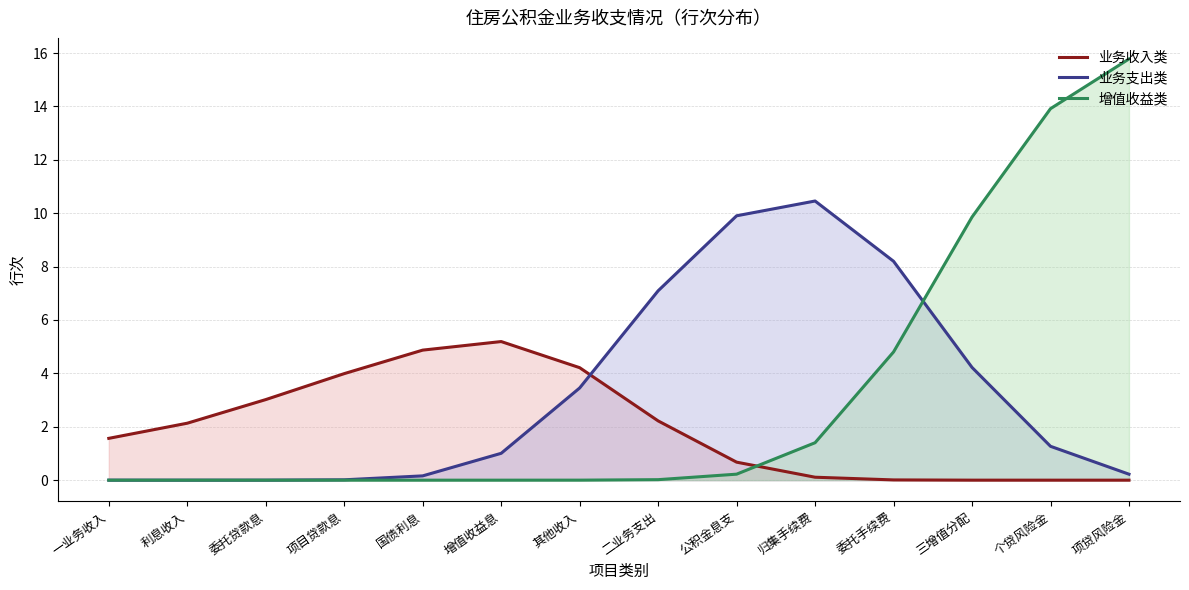

True or false: 增值收益类 has more than 1 interior local peaks.

False